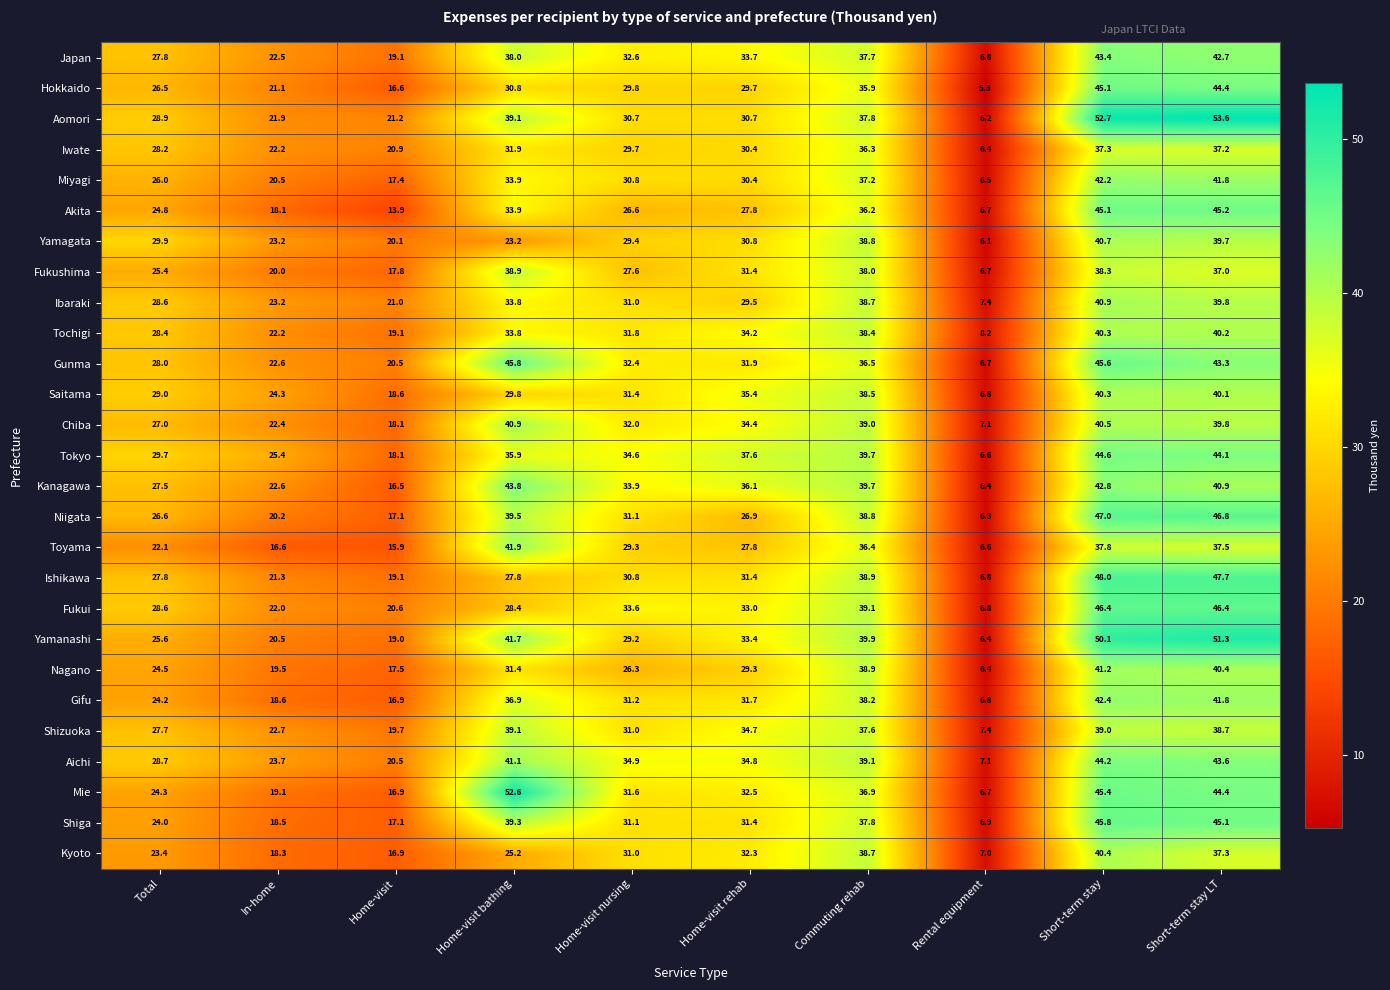

Is it true that Aomori equals 17.9 at Home-visit nursing?

False